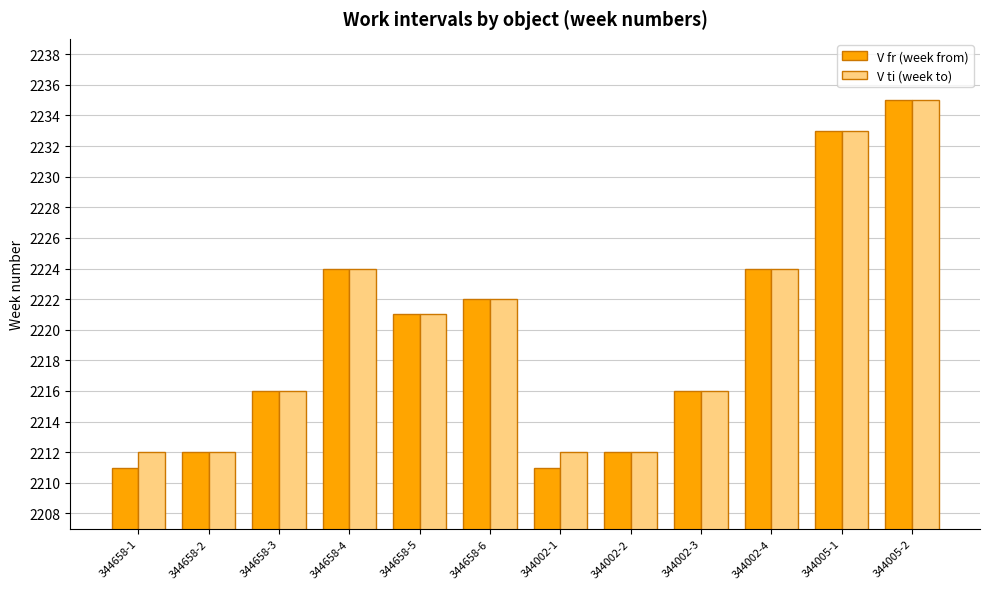

The value of V fr (week from) at 344002-1 is 3914. True or false?

False